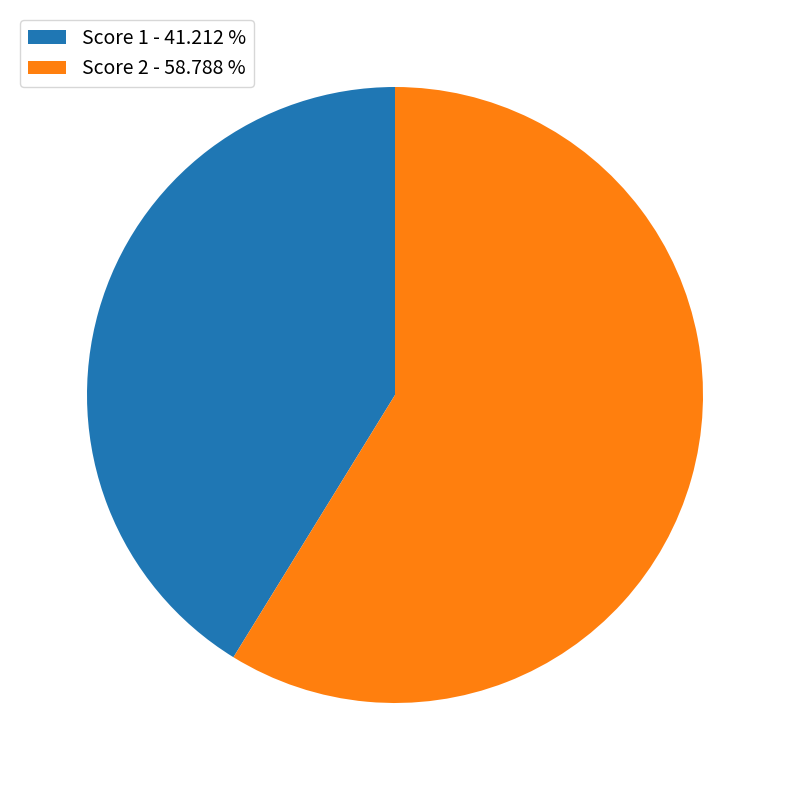

How many segments does this pie chart have?

2